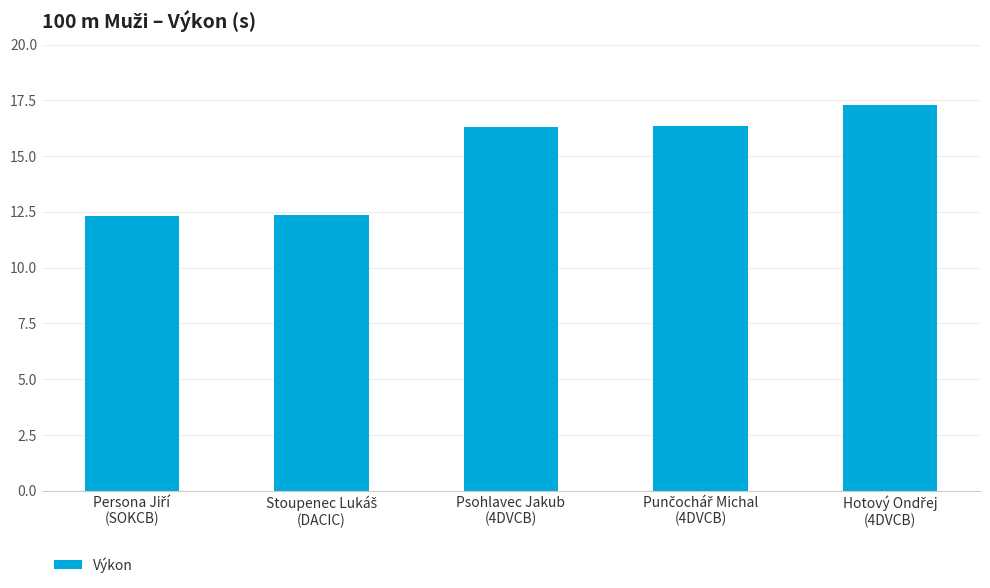

What is the minimum value shown in the chart?

12.3